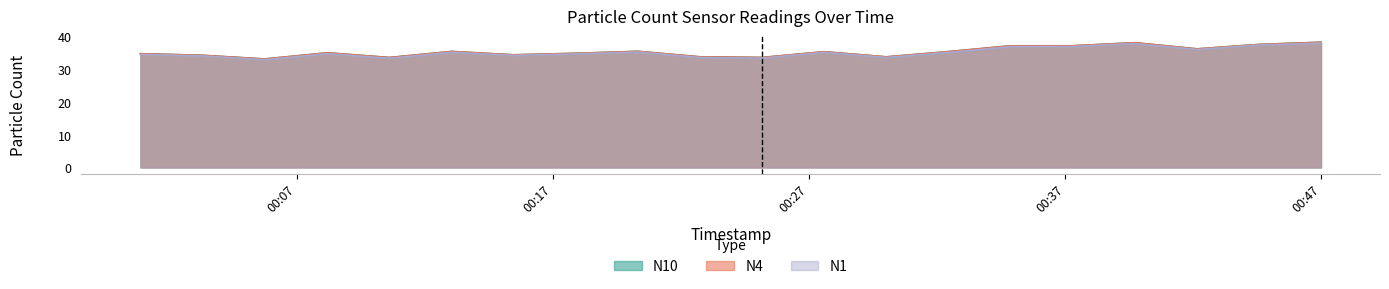

True or false: N10 and N1 intersect in this chart.

False